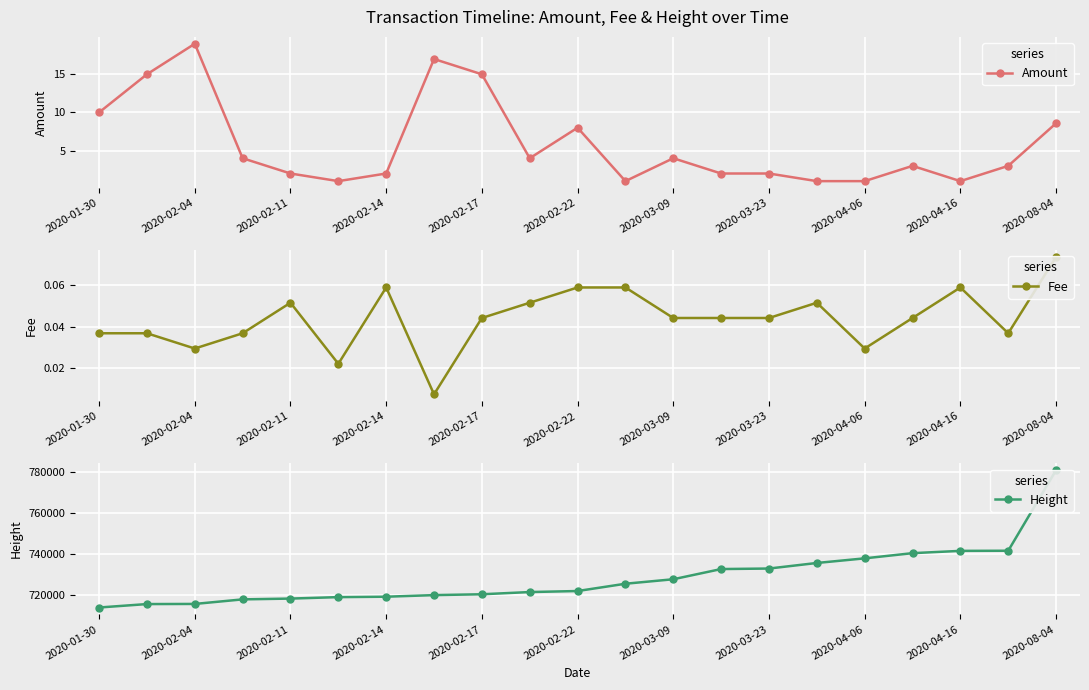

True or false: Amount has more than 0 points higher than both neighbors.

True